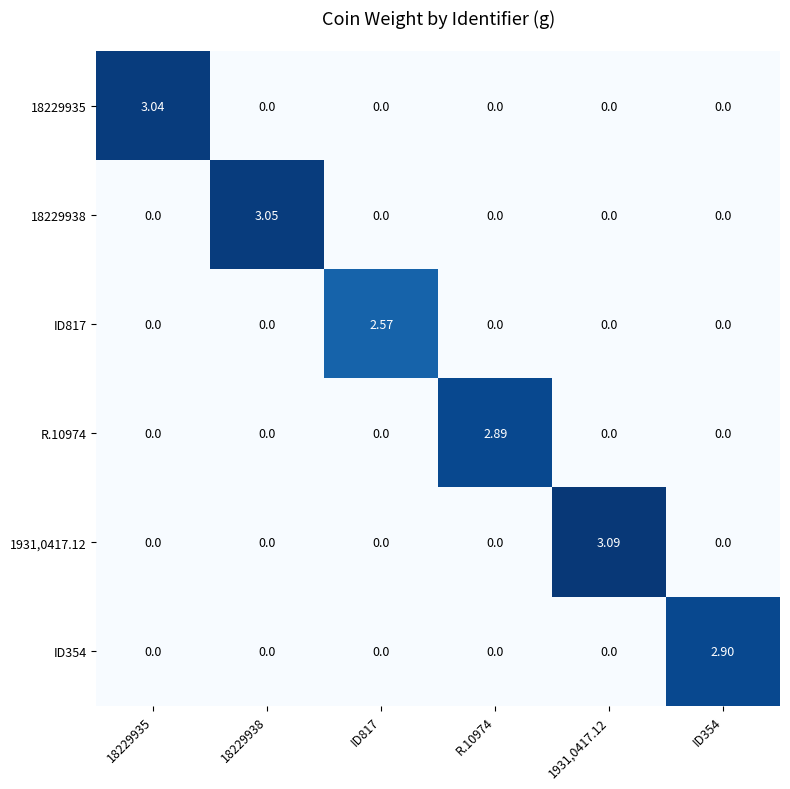

How many distinct data groups are displayed?

6